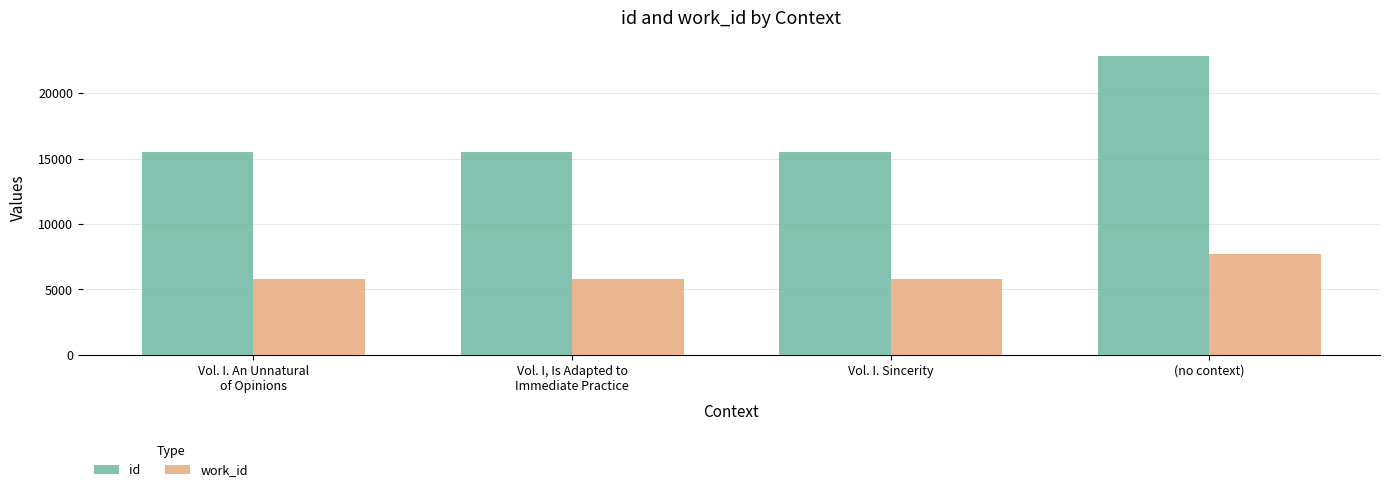

What is the smallest value displayed?

5813